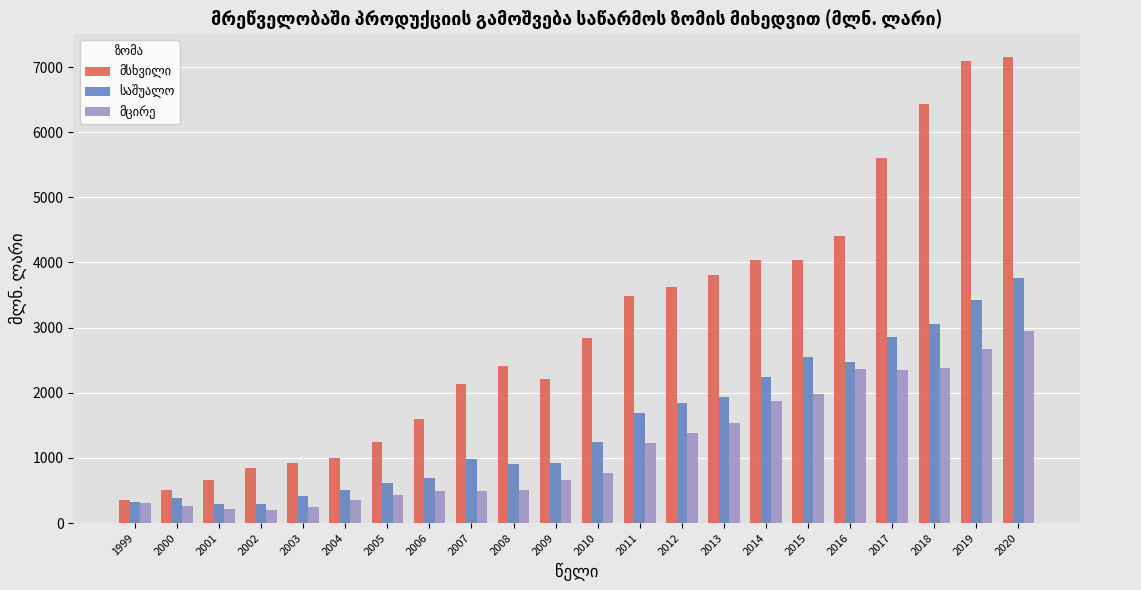

At which category is the sum across all series the highest?

2020